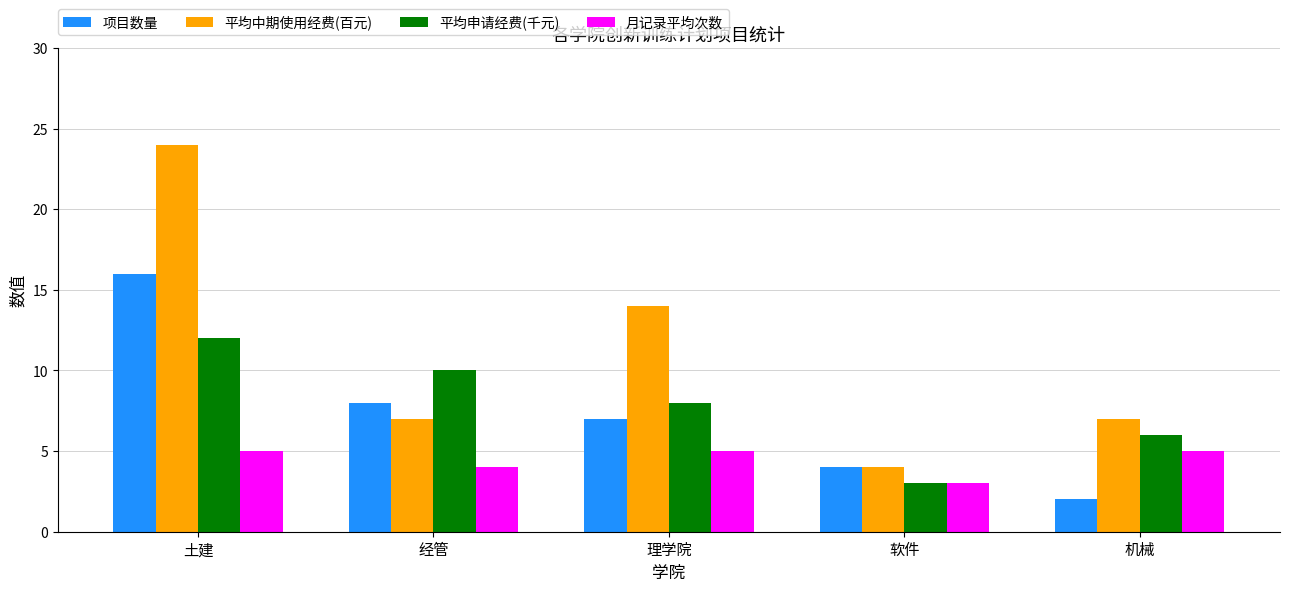

What is the value of the 平均申请经费(千元) bar at the 2nd from the left?

10